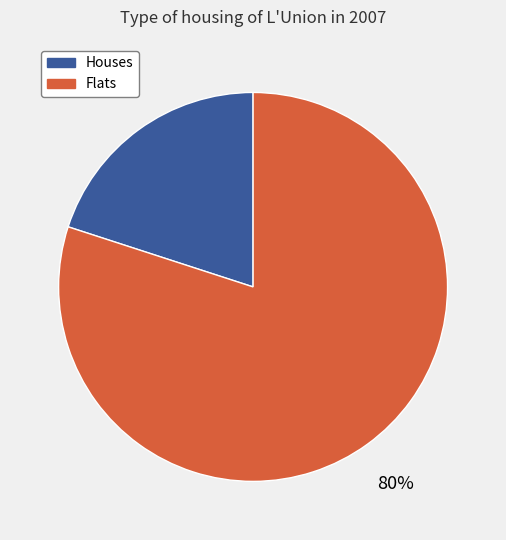

To the nearest percent, what is the difference between the largest and smallest slice percentages?

60%